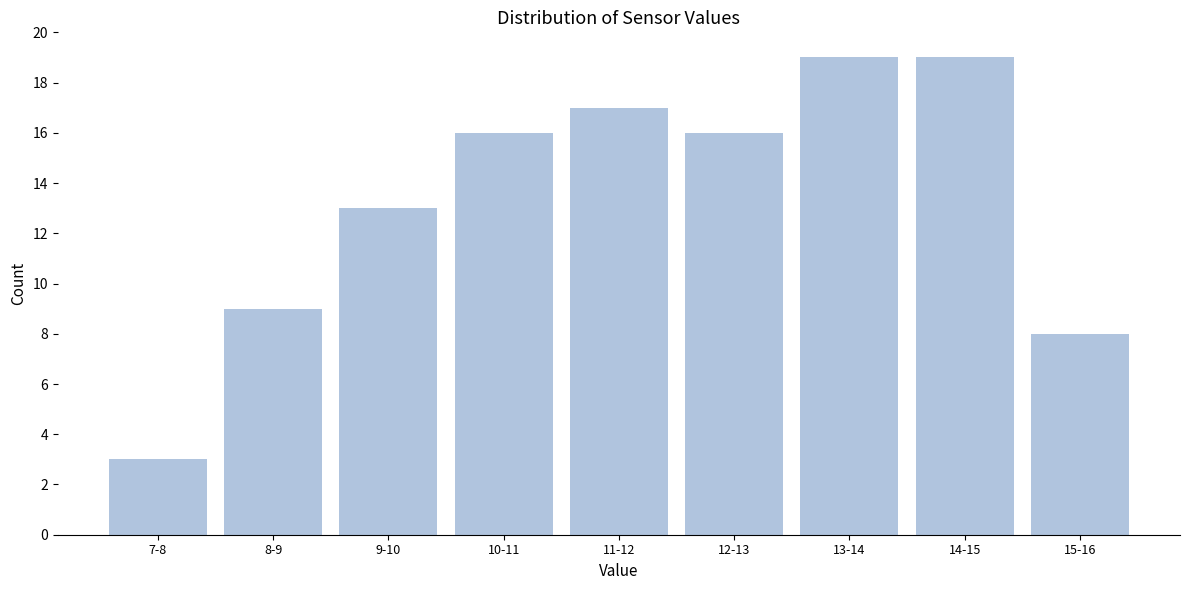

Reading left to right, what are all the values shown in this chart?

3	9	13	16	17	16	19	19	8